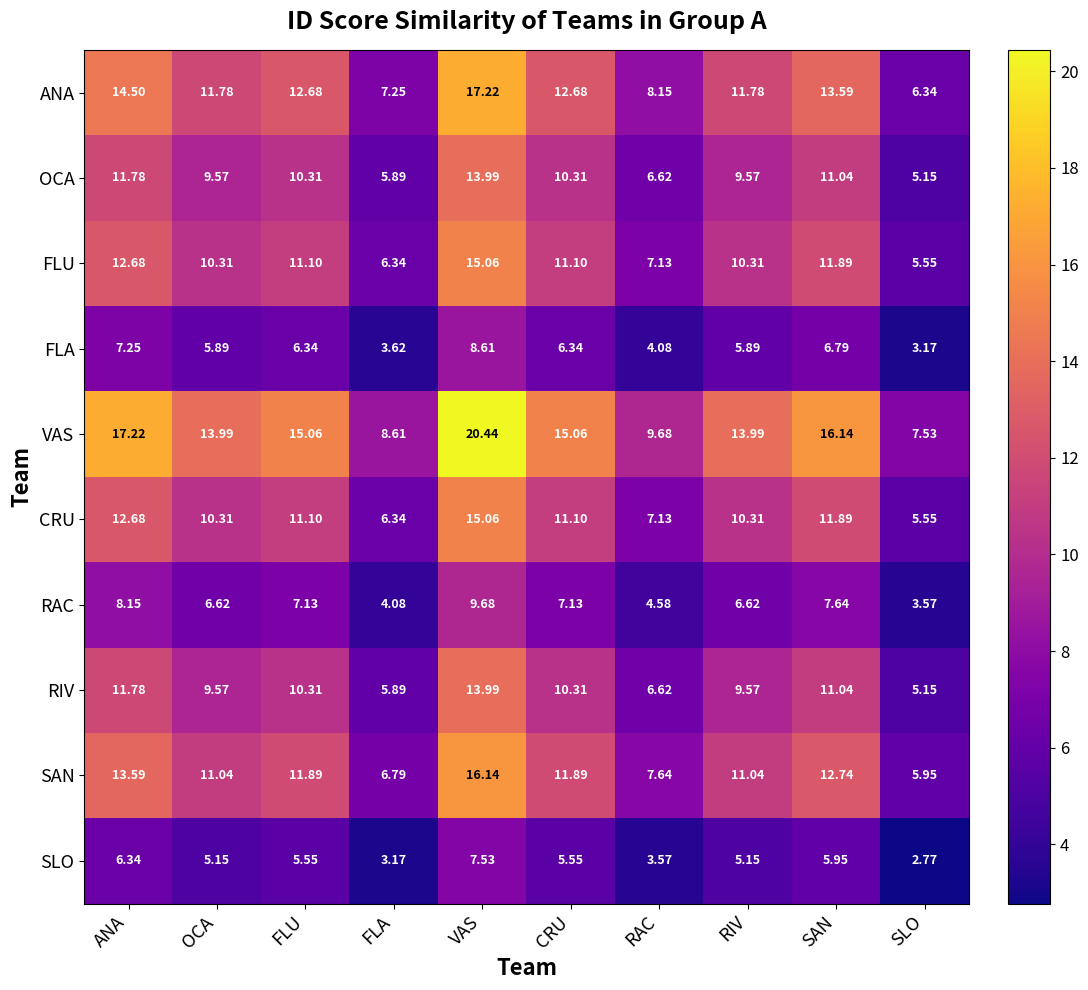

At which label does CRU reach its peak?

VAS